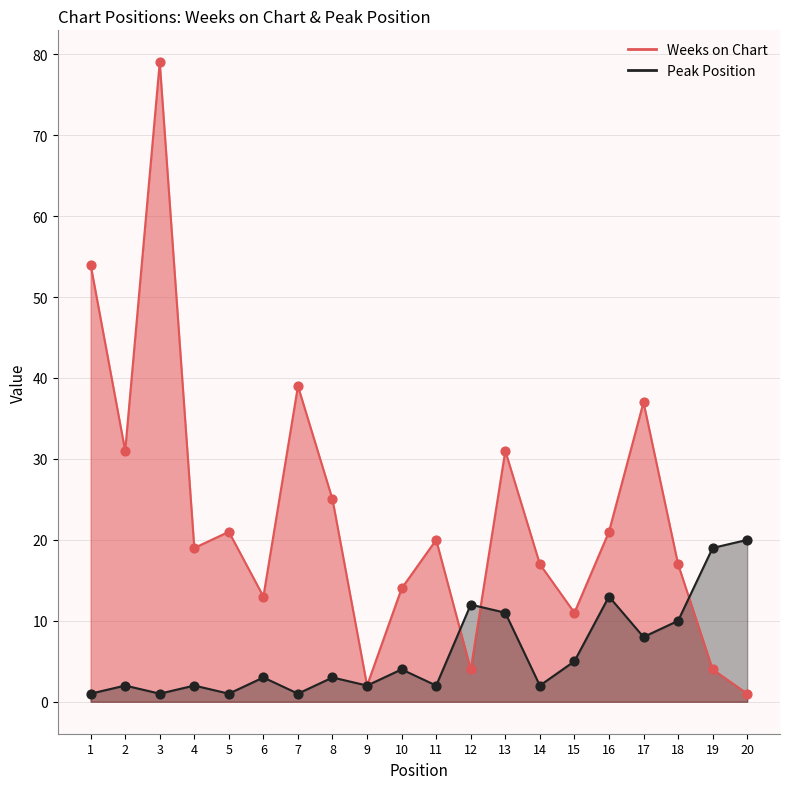

At how many categories does at least one series exceed 50?

2